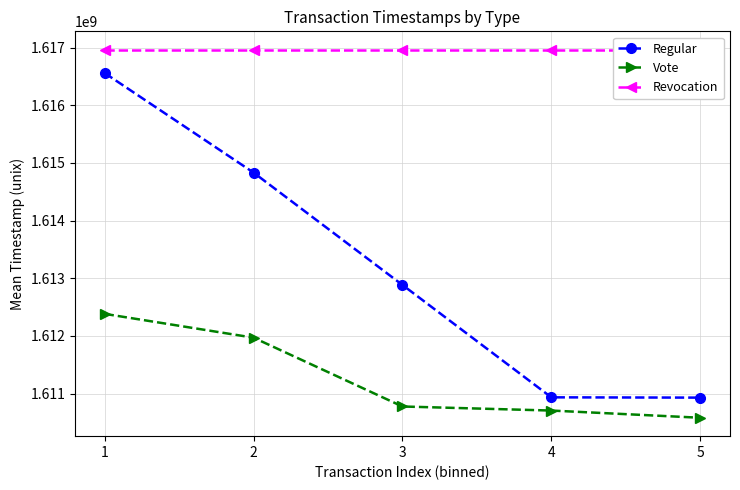

At which label is Revocation closest to 1616963231?

1